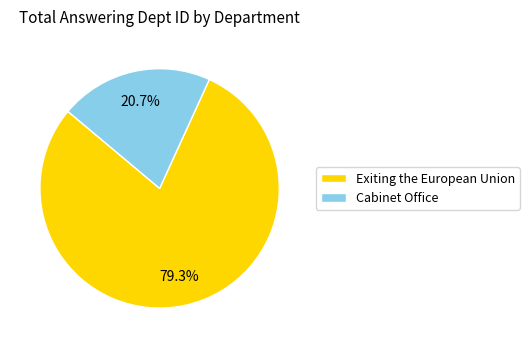

To the nearest percent, what is the average slice percentage?

50%